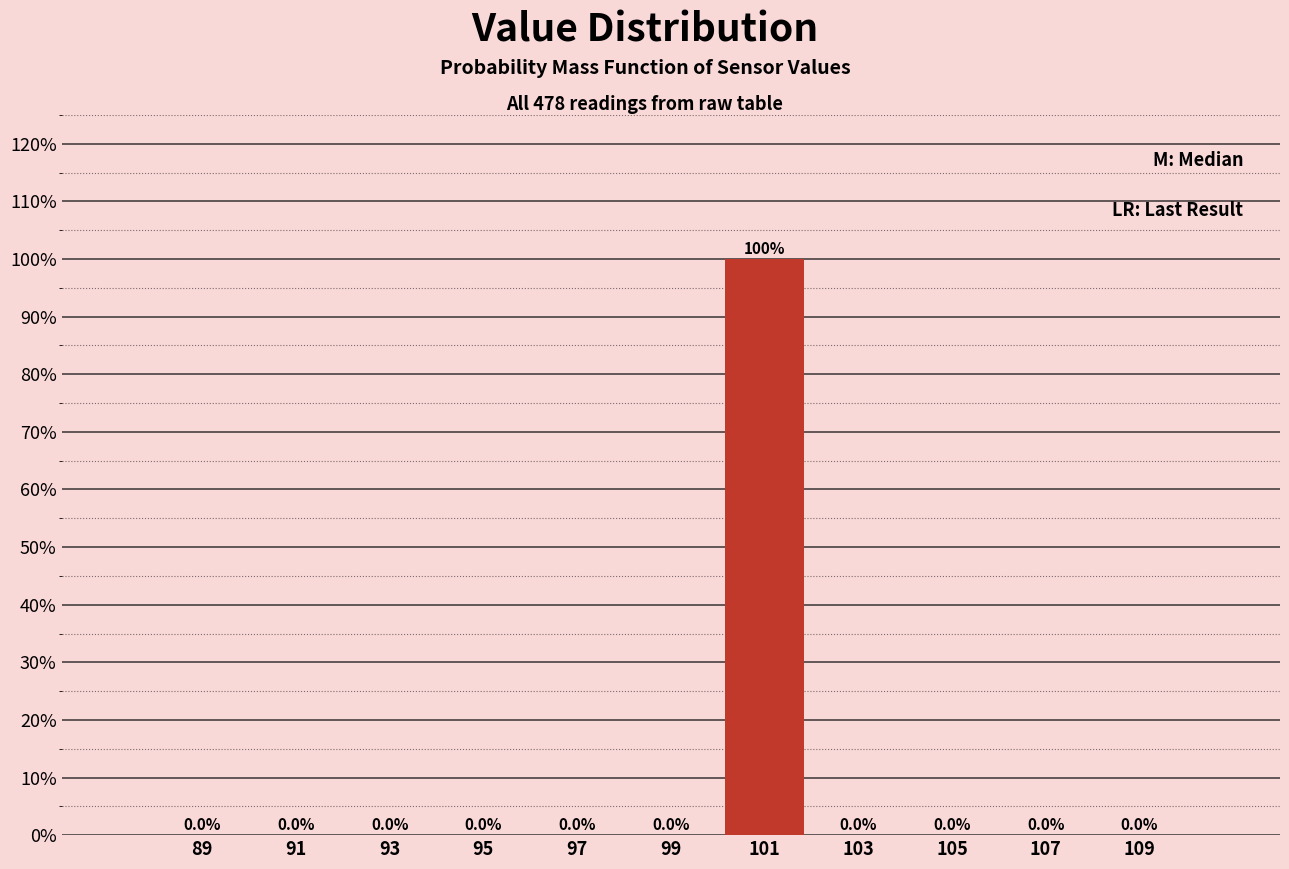

Which range on the x-axis has the tallest bar?

100 to 102